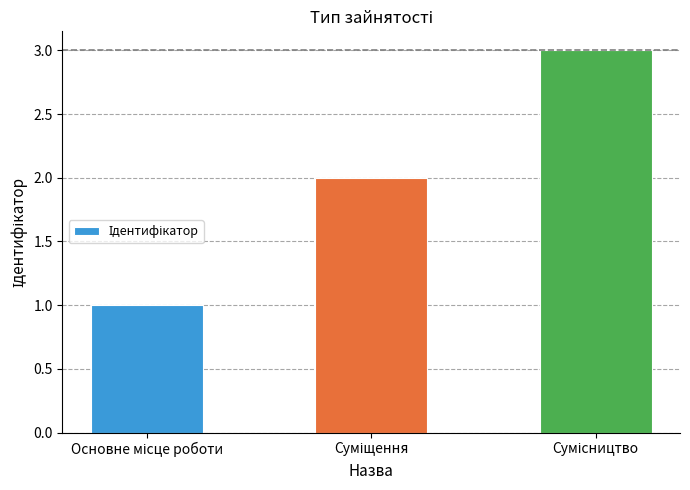

What is the greatest value displayed?

3